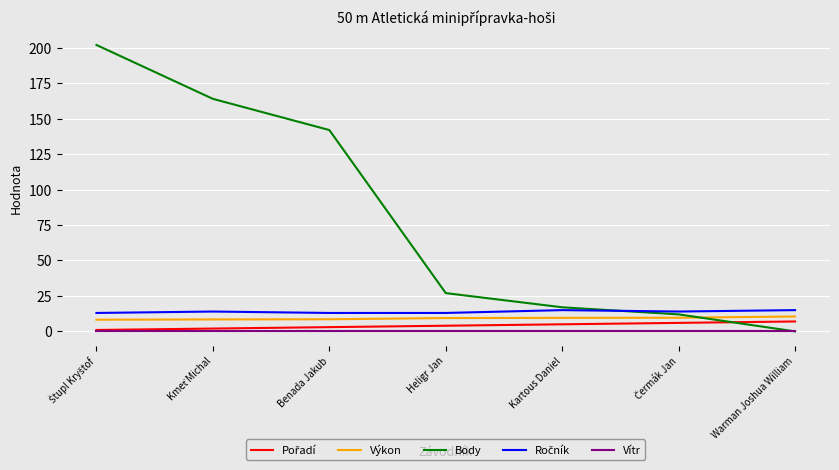

Which series has the largest total across all categories?

Body